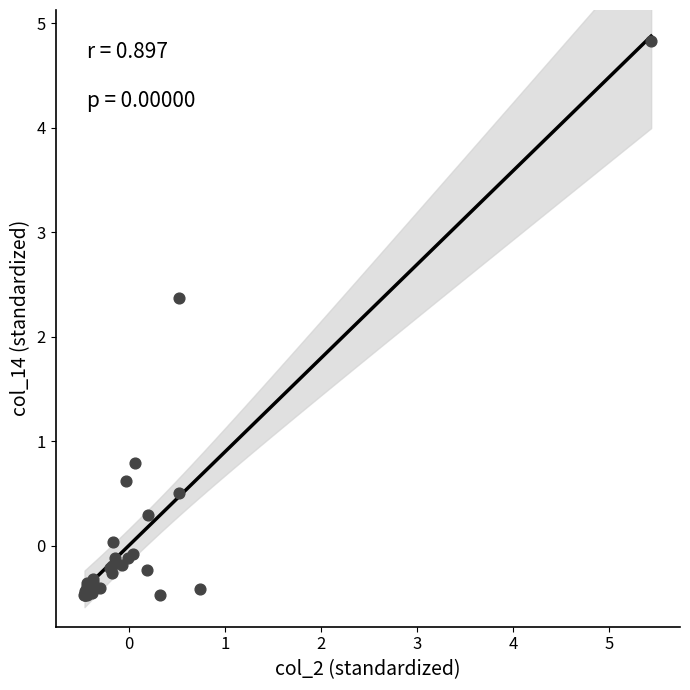

What Y value in the scatter plot is closest to 2?

2.4